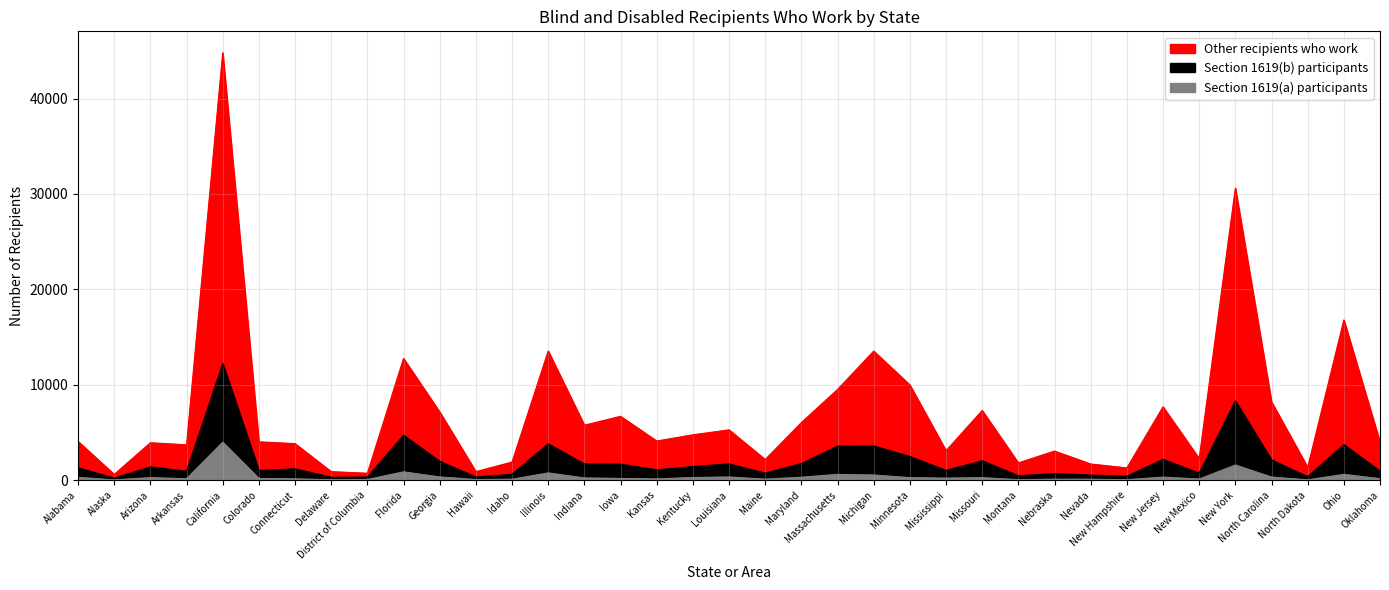

Is it true that Section 1619(a) participants equals 315 at New Jersey?

True